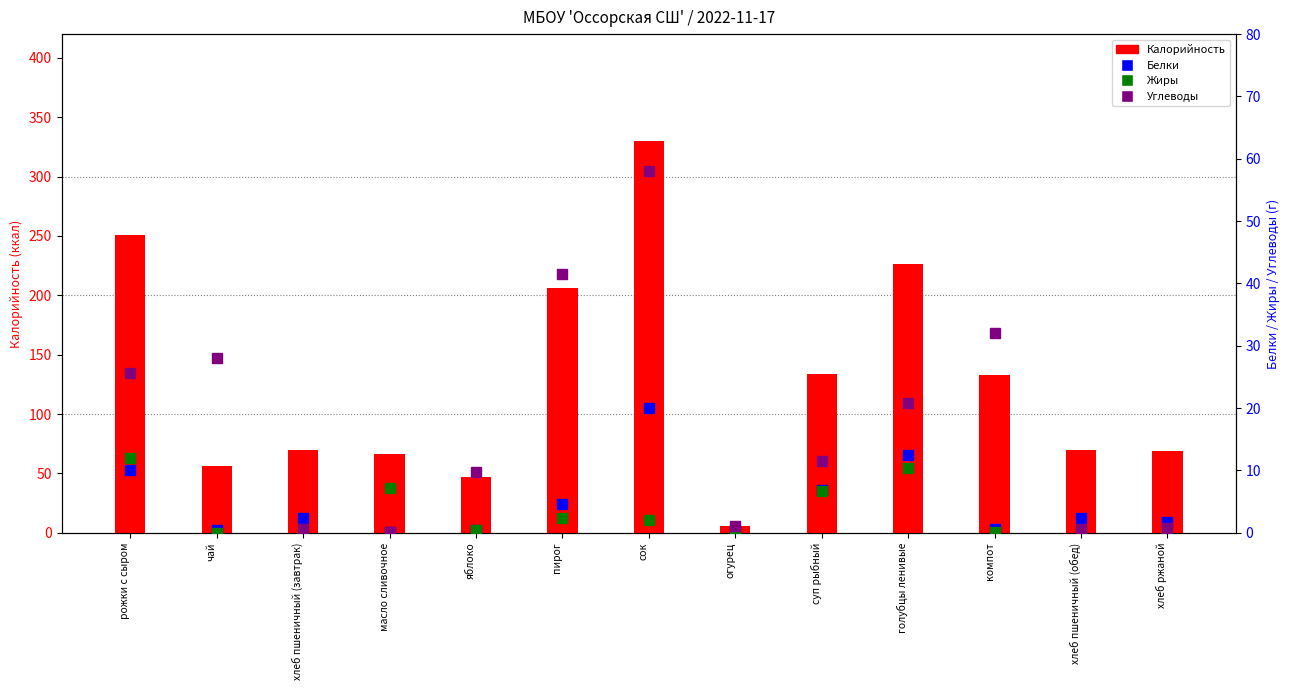

Which has a higher value, хлеб пшеничный (обед) or суп рыбный?

суп рыбный